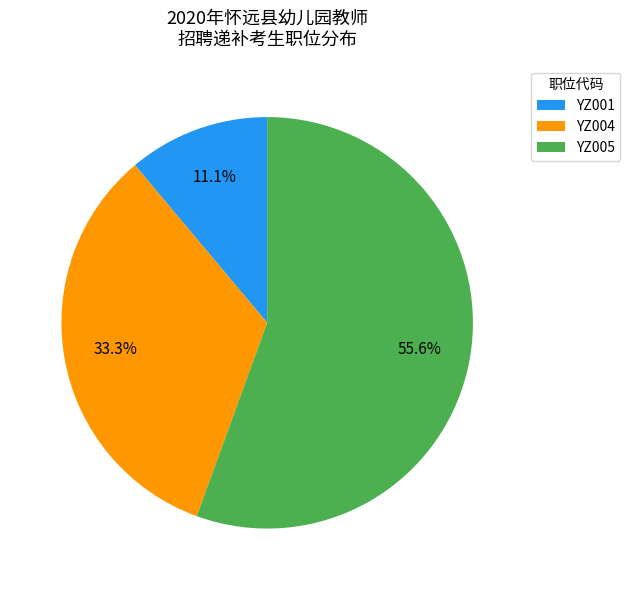

Which slice is the smallest?

YZ001